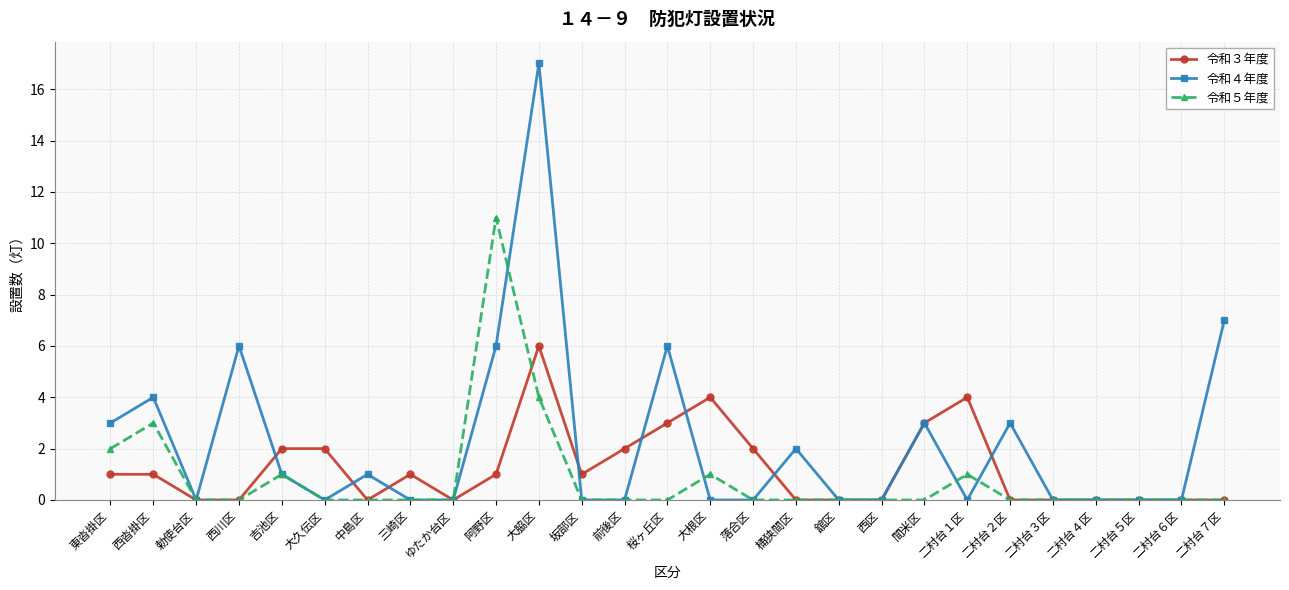

At which category is the sum across all series the highest?

大脇区